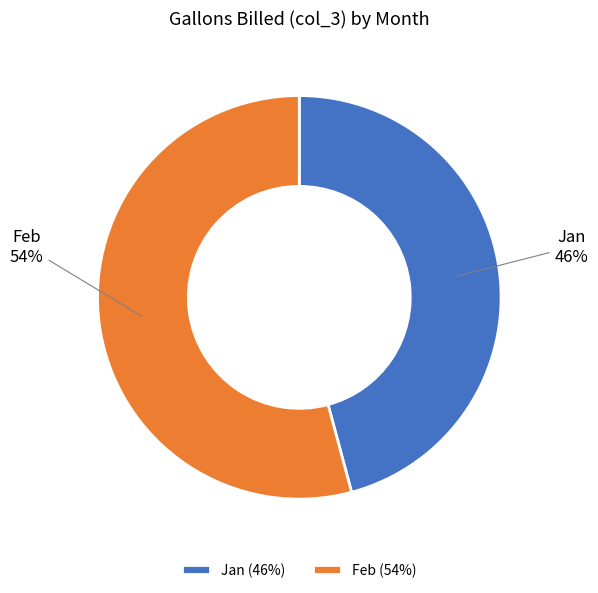

Which category has the smallest portion of the pie?

Jan